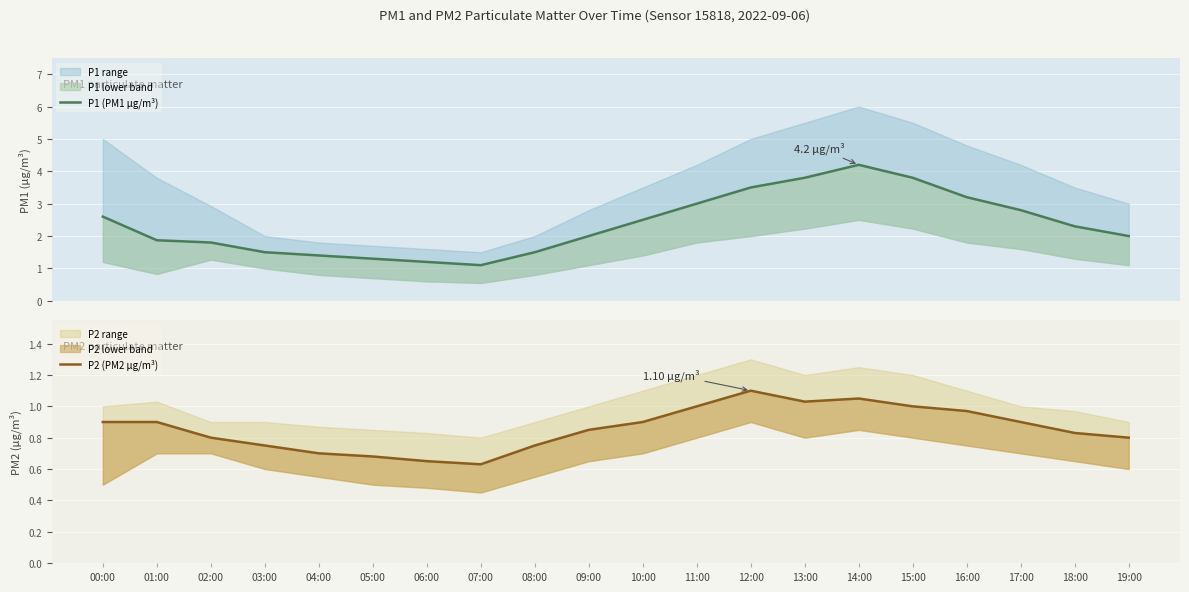

True or false: P2 (PM2 μg/m³) and P1 (PM1 μg/m³) cross at least once.

False